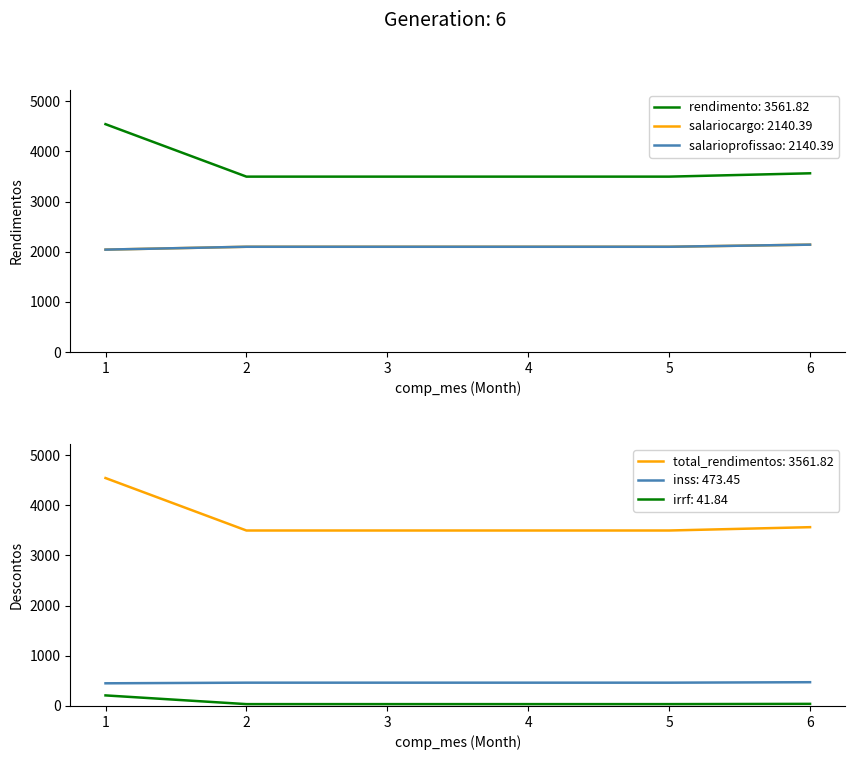

True or false: rendimento has a value of 4540.7 at 1.

True